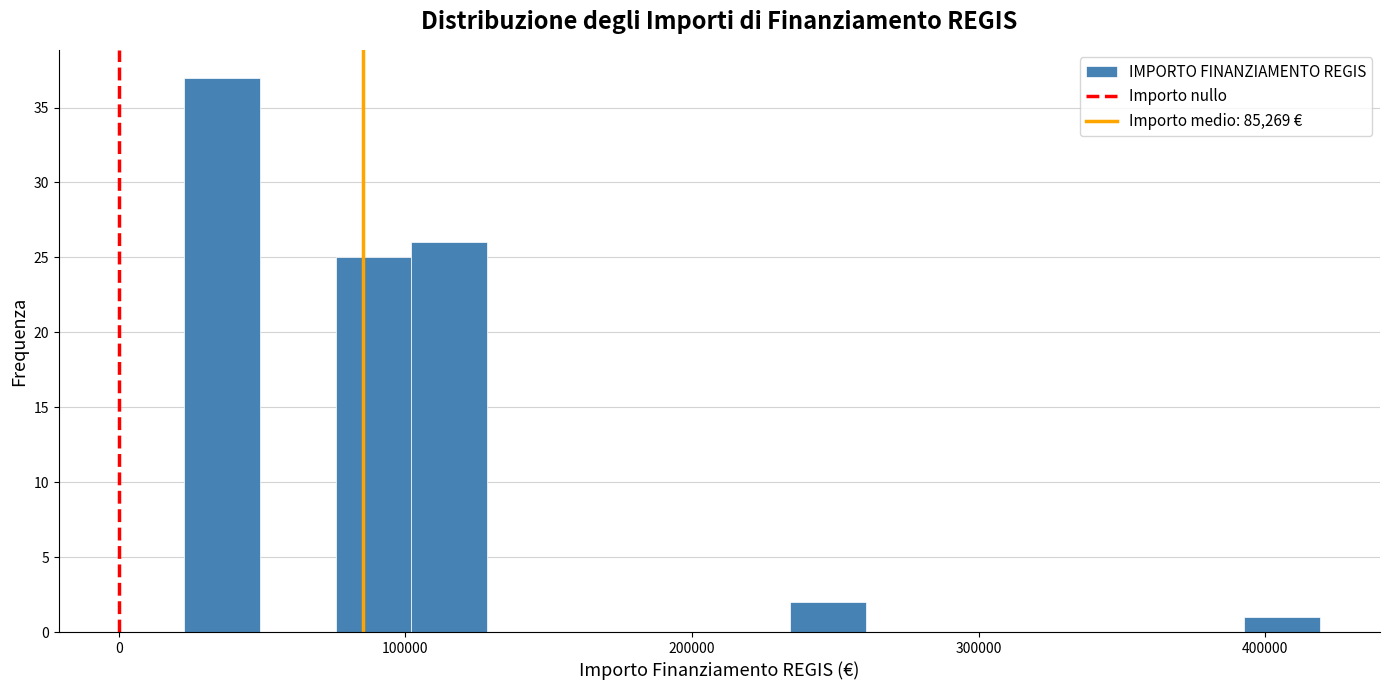

Around what value on the x-axis is the tallest bar? Give the approximate position of its centre, as read against the axis.

40000